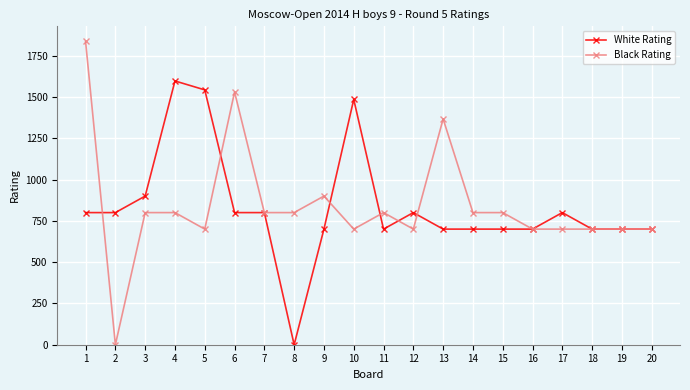

At how many categories does at least one series exceed 353?

20